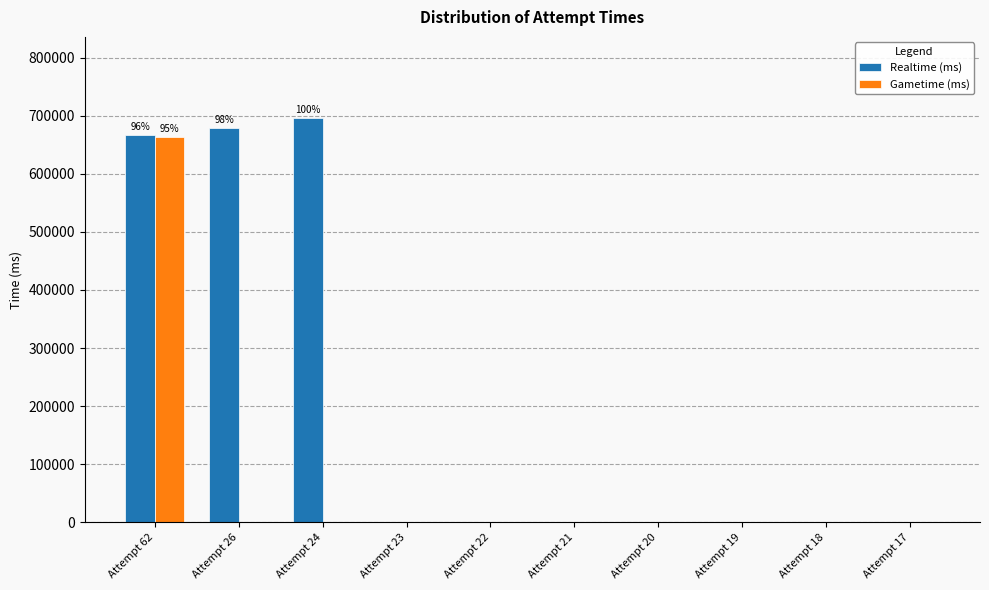

Is it true that Realtime (ms) equals 0 at Attempt 18?

True